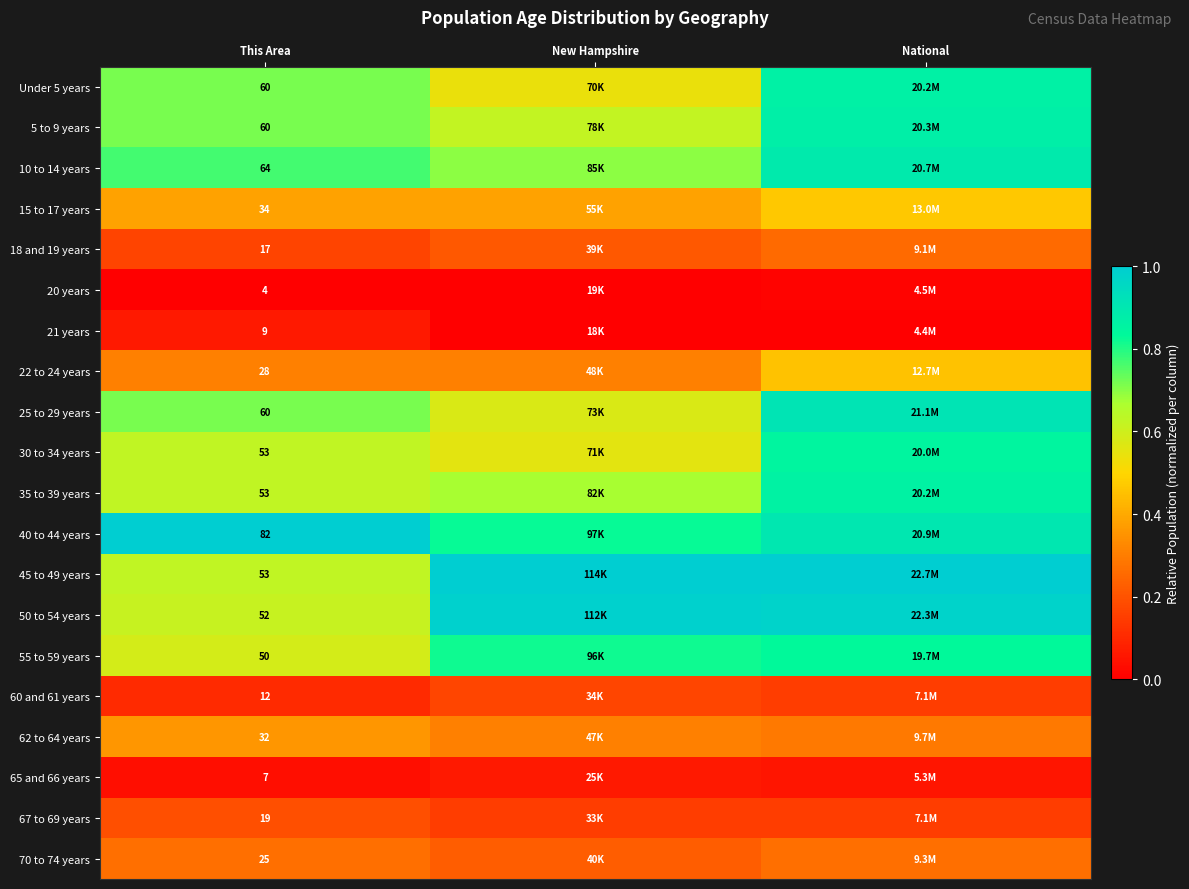

At National, list the series in order from smallest to largest.

21 years, 20 years, 65 and 66 years, 60 and 61 years, 67 to 69 years, 18 and 19 years, 70 to 74 years, 62 to 64 years, 22 to 24 years, 15 to 17 years, 55 to 59 years, 30 to 34 years, 35 to 39 years, Under 5 years, 5 to 9 years, 10 to 14 years, 40 to 44 years, 25 to 29 years, 50 to 54 years, 45 to 49 years